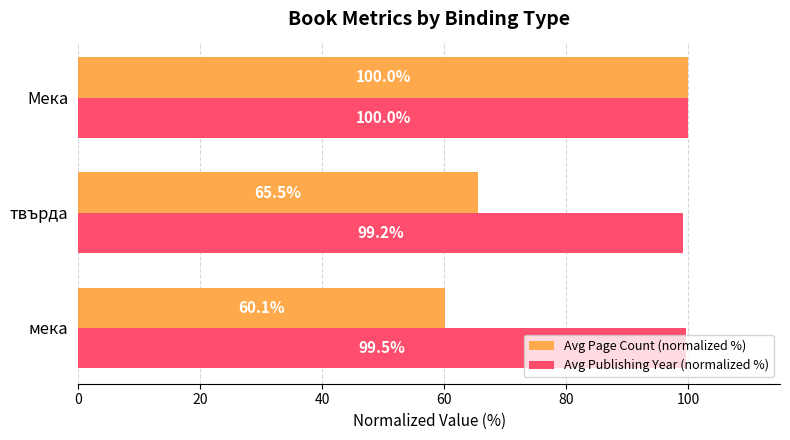

Which series has the largest range (max minus min)?

Avg Page Count (normalized %)